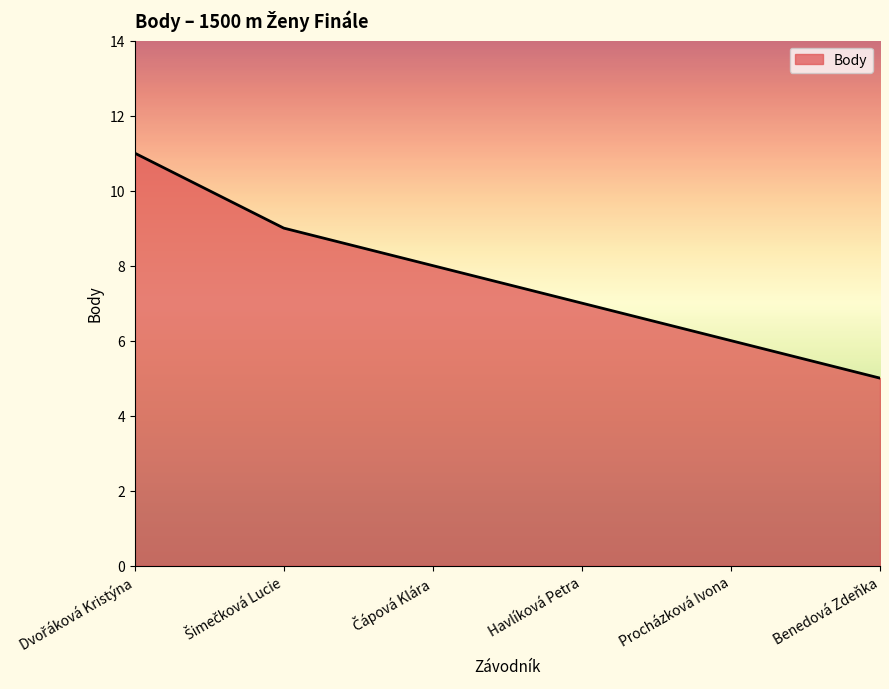

What is the average value?

8